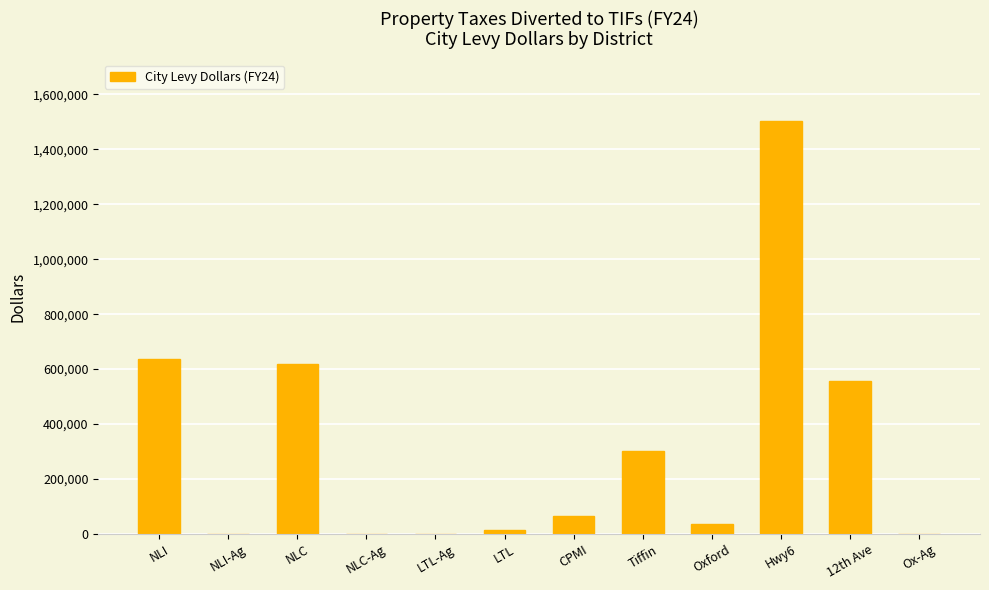

At which label is the value closest to 750956?

NLI